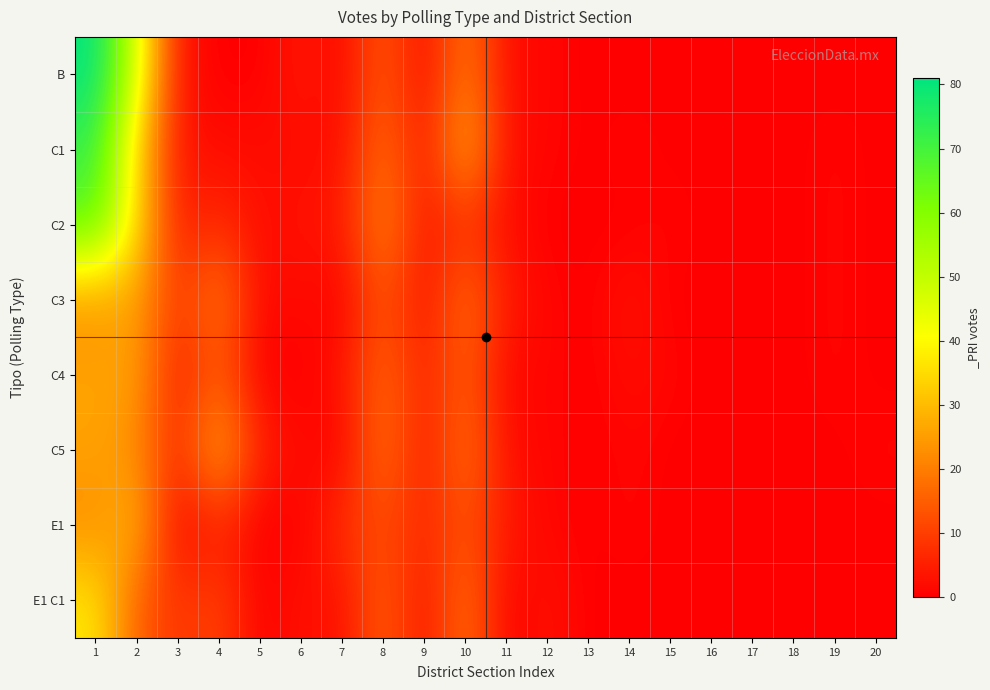

Rank the series by their maximum value, from lowest to highest.

C3, C4, C5, E1, E1 C1, C2, C1, B